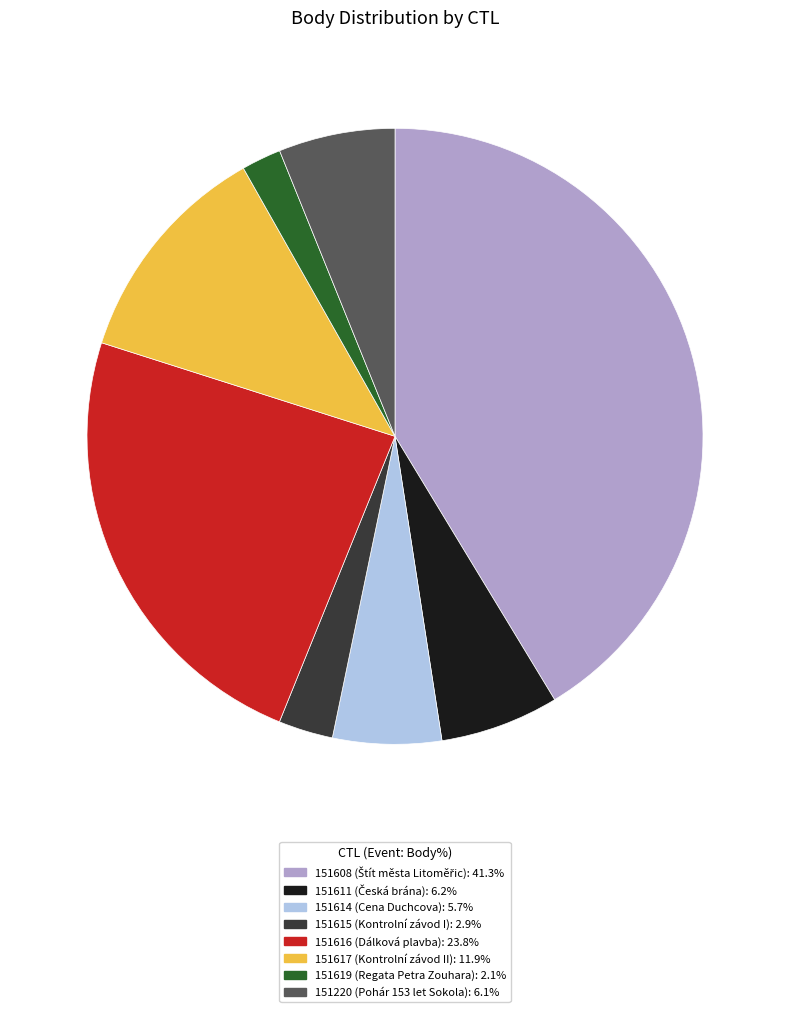

Is the sum of 151617 and 151614 greater than half?

No